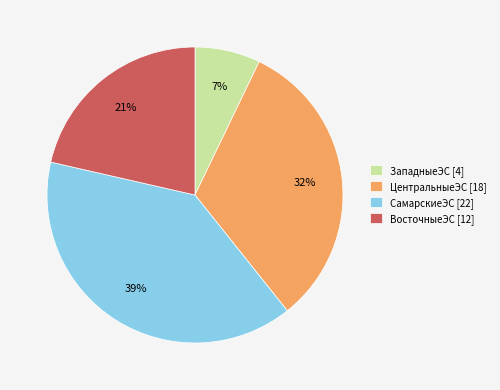

Count the number of slices in the pie.

4